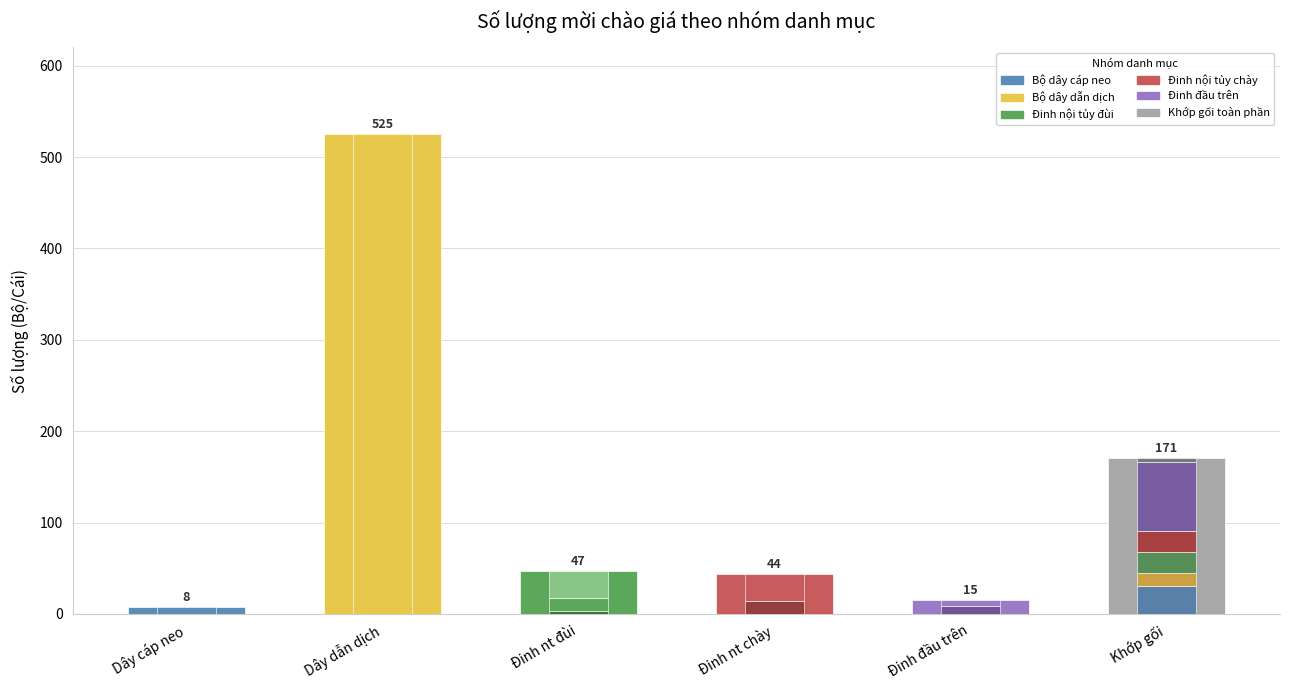

How many bars are there in each group?

2